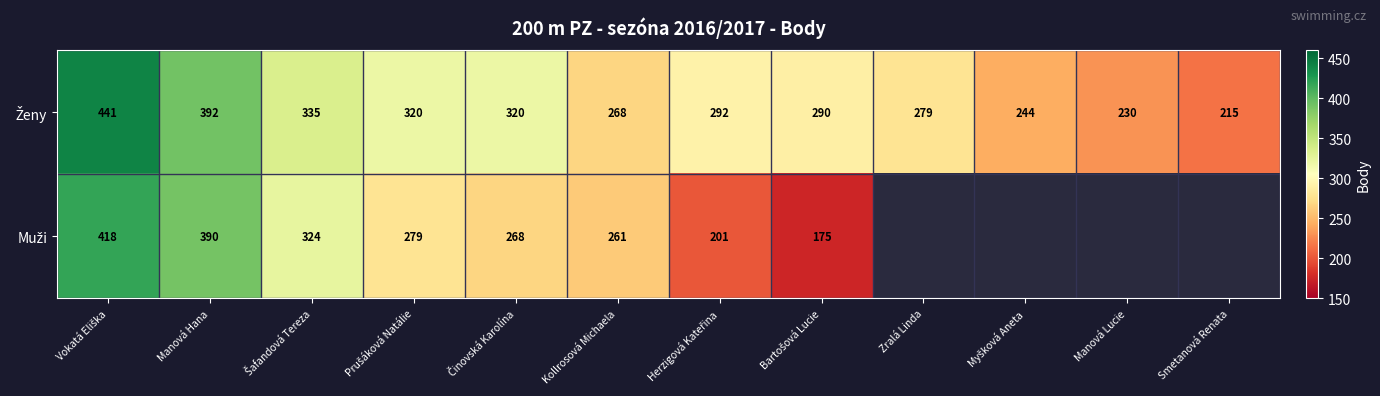

What is the sum of all Ženy values?

3626